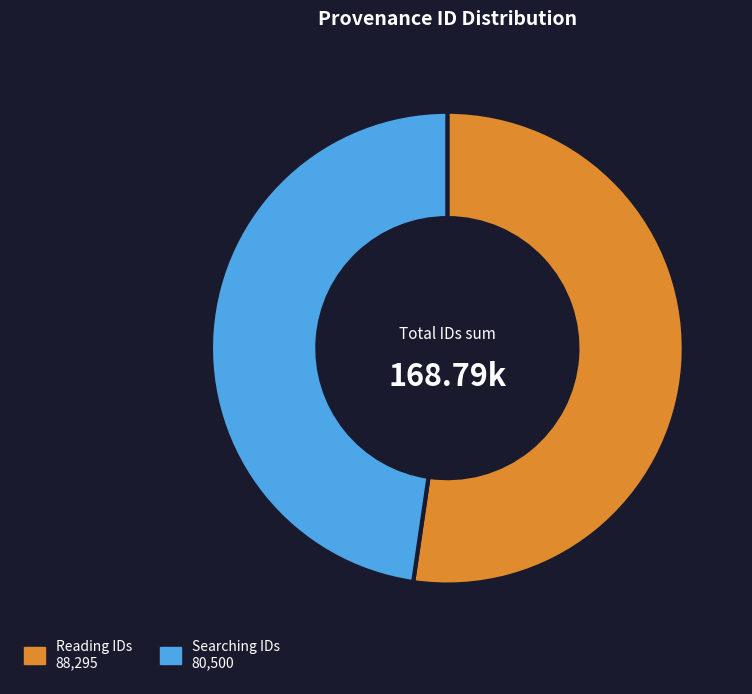

Is there any slice that represents more than half of the pie?

Yes